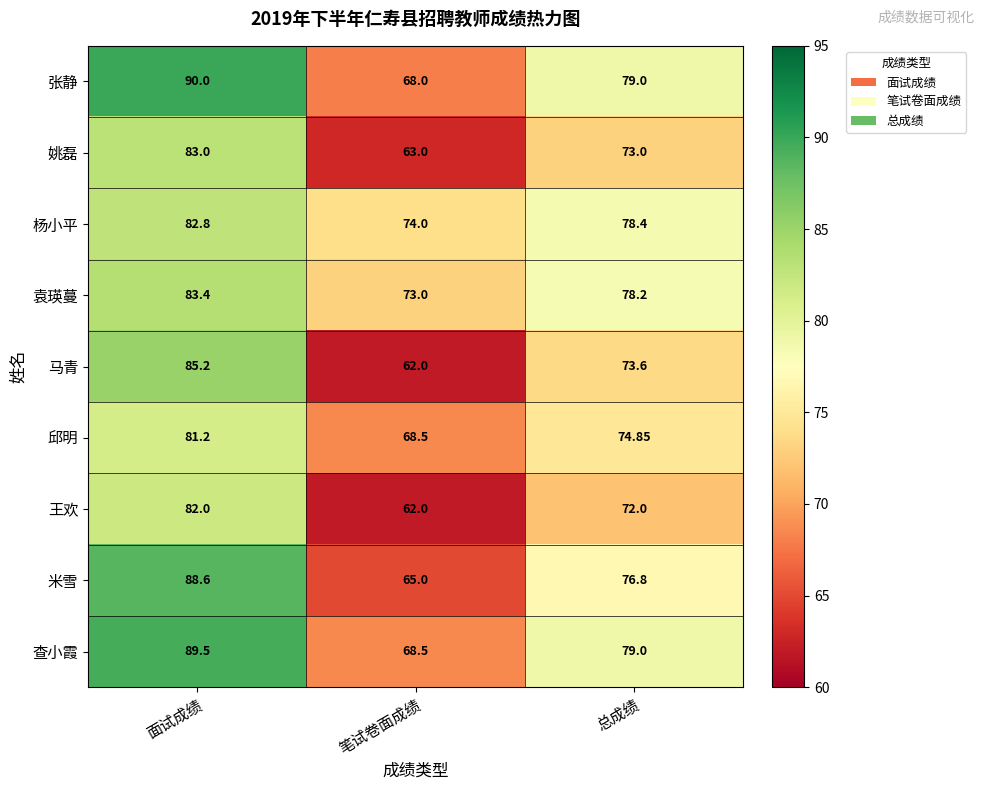

At which label is 袁瑛蔓 closest to 78?

总成绩